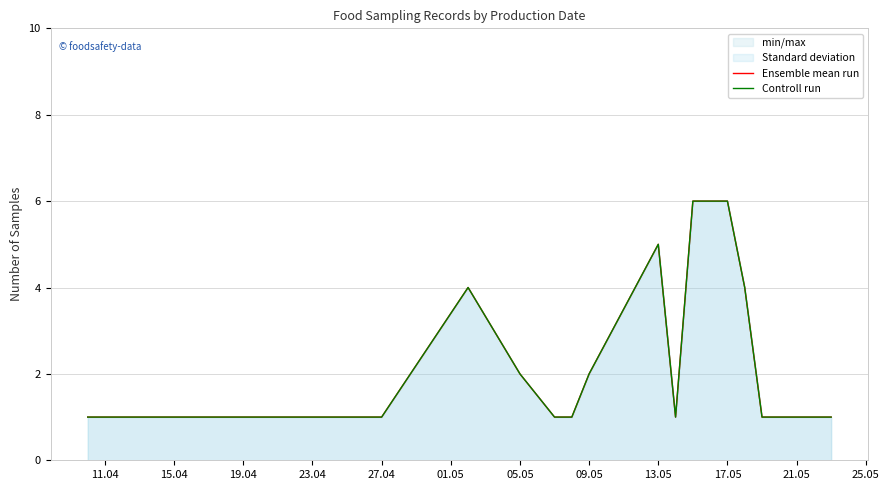

Reading right to left, extract all data points from this chart.

Ensemble mean run: 1	1	4	6	6	6	1	5	2	1	1	2	4	1	1	1
Controll run: 1	1	4	6	6	6	1	5	2	1	1	2	4	1	1	1